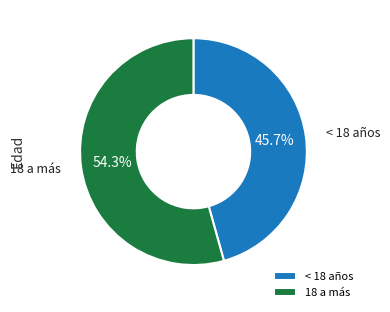

Count the number of slices in the pie.

2